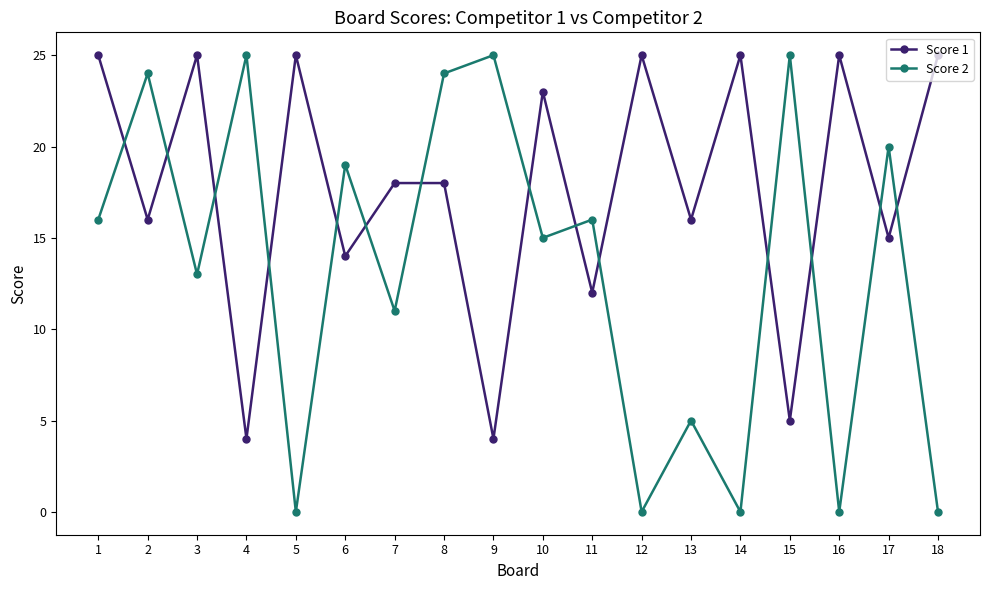

True or false: Score 1 has more than 1 points higher than both neighbors.

True